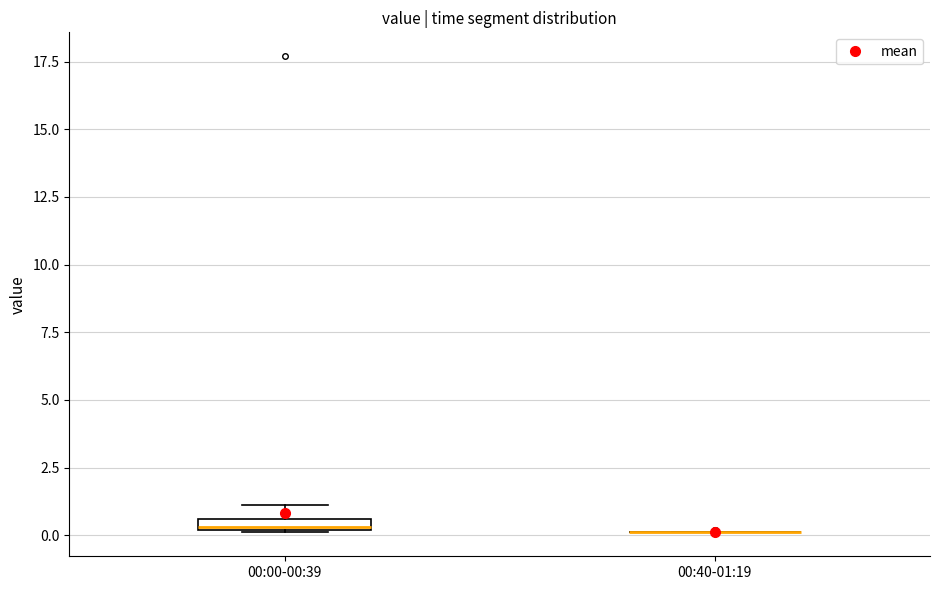

Where is the upper edge of the box for 00:00-00:39 on the y-axis? The values are not printed on the chart, so give them approximately, as read against the axis.

0.5